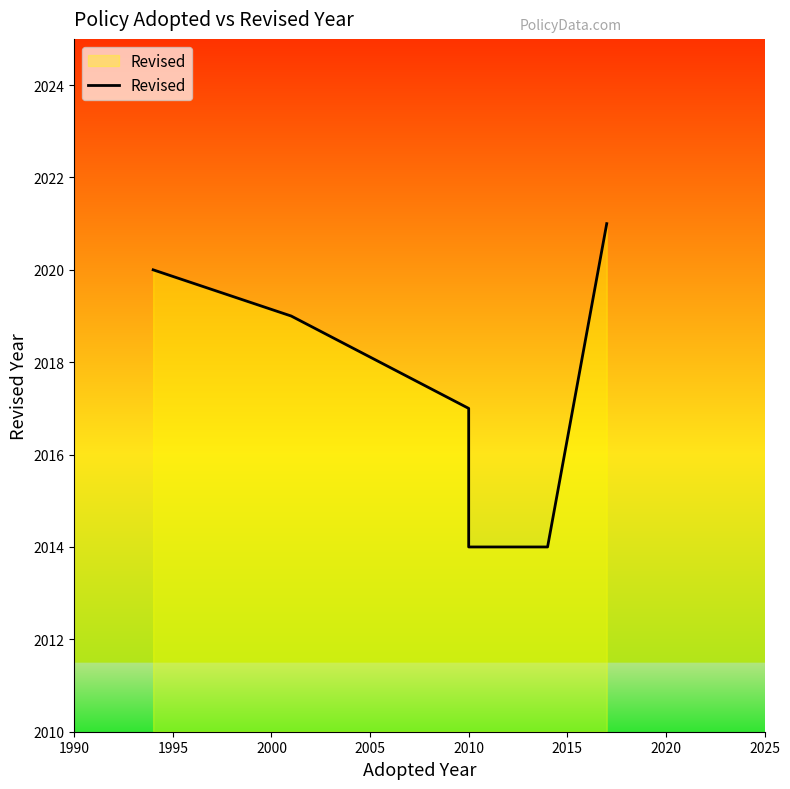

Does the chart have visible grid lines?

No